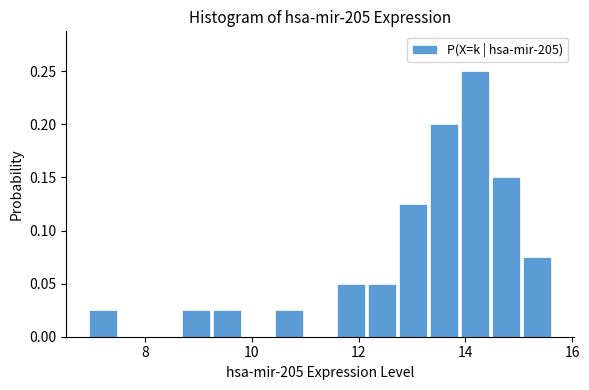

Around what value on the x-axis is the tallest bar? Give the approximate position of its centre, as read against the axis.

14.2